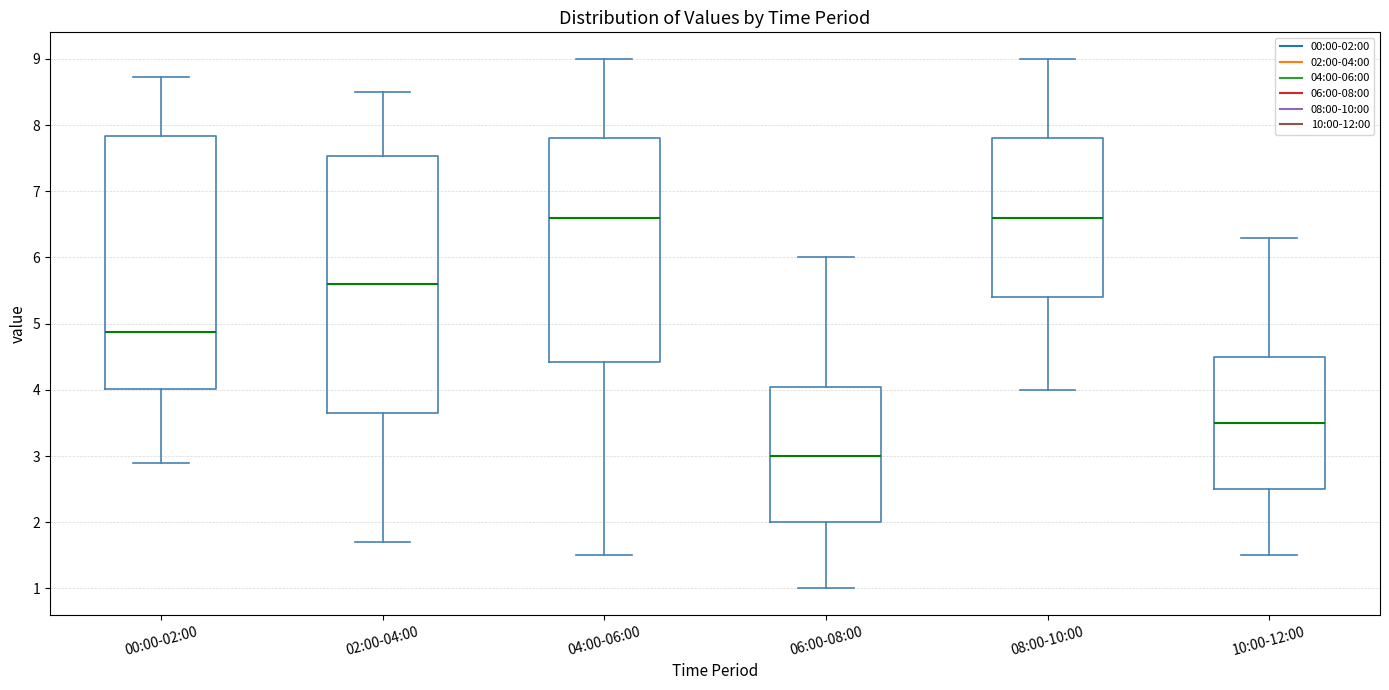

Which box's median line is the lowest?

06:00-08:00